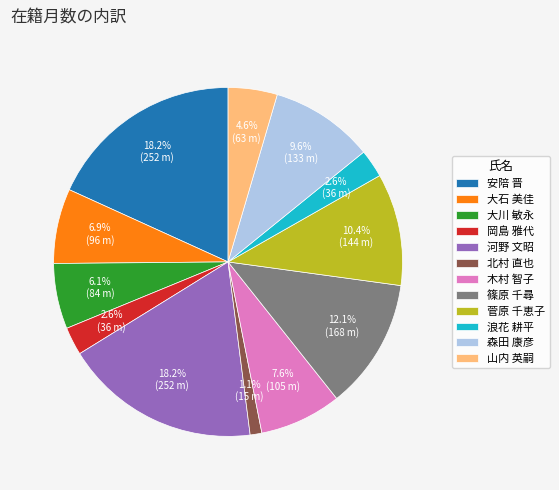

Which category has the smallest portion of the pie?

北村 直也